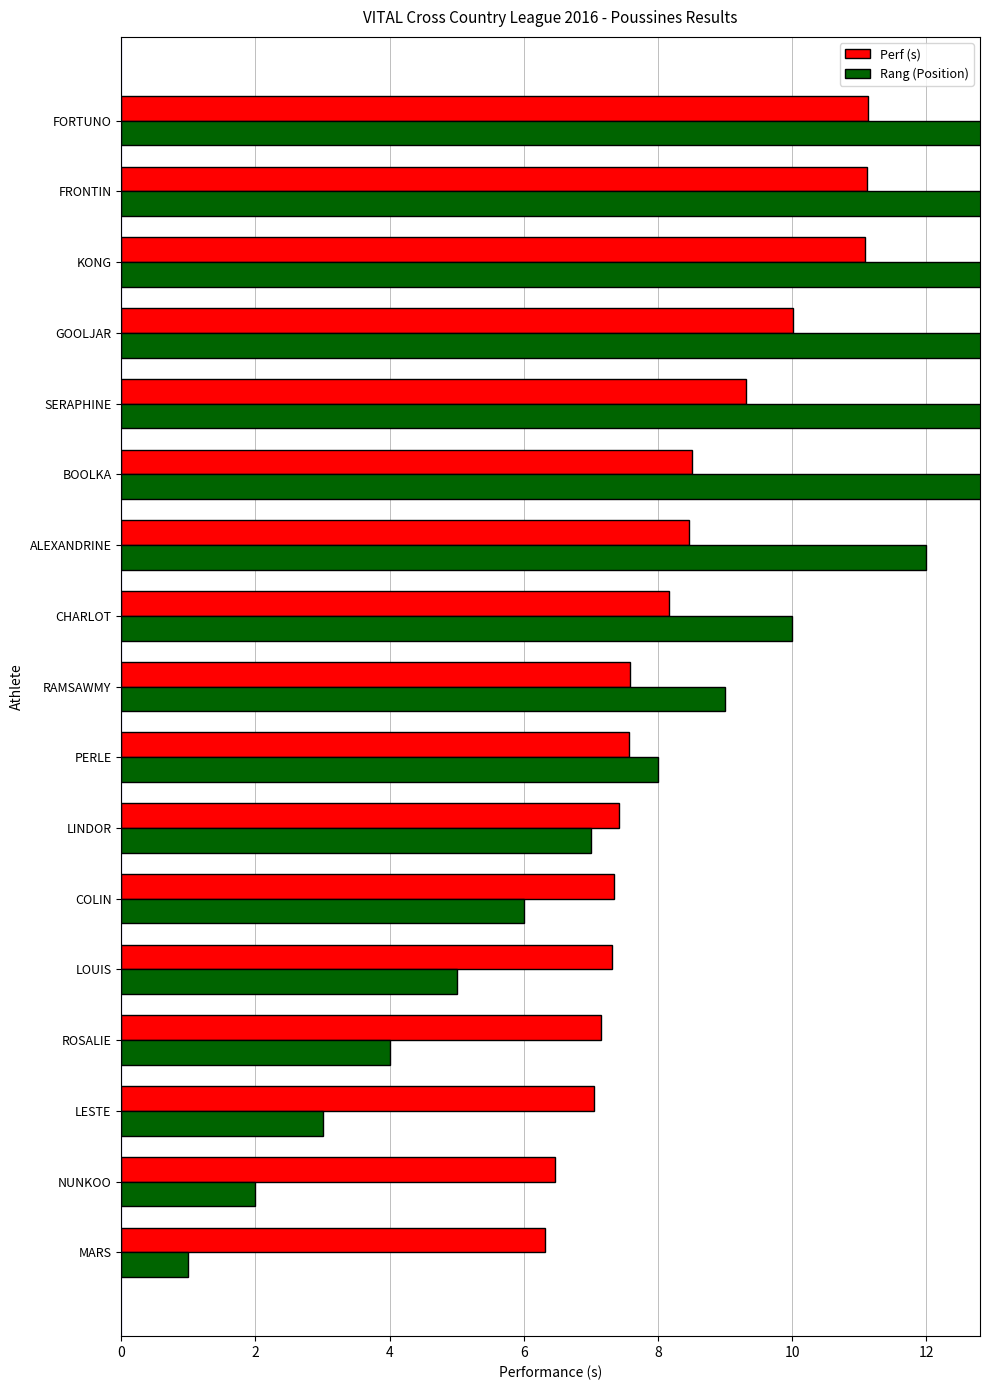

Which has a higher value, GOOLJAR or PERLE?

GOOLJAR